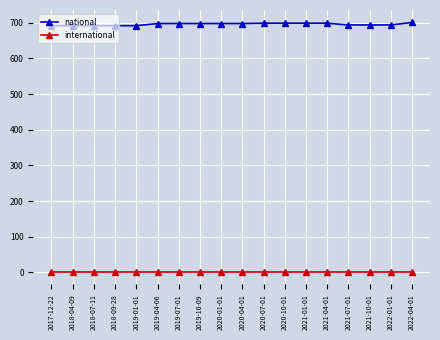

How many categories are shown in the chart?

18